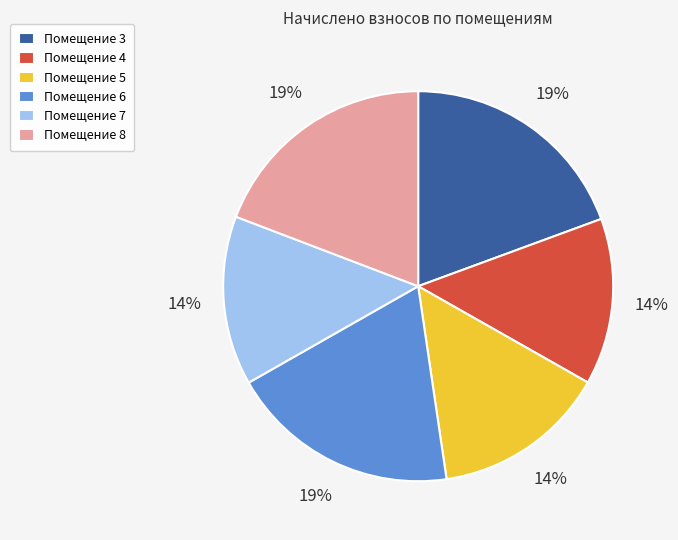

To the nearest percent, what percentage of the pie is Помещение 3?

19%